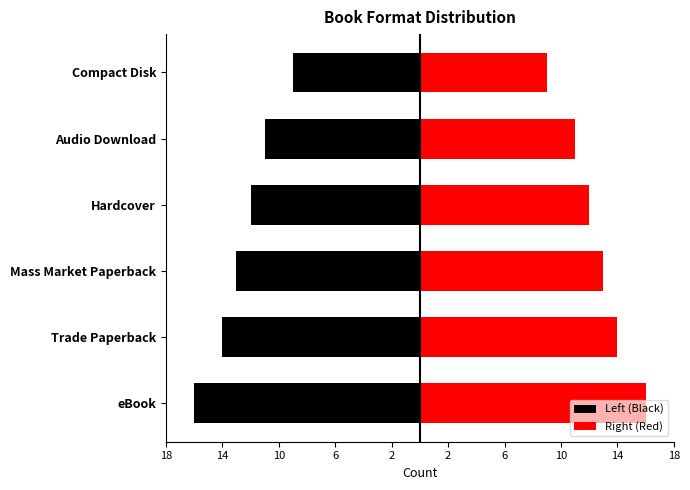

Reading left to right, transcribe all the data shown in this chart.

Left (Black): -16	-14	-13	-12	-11	-9
Right (Red): 16	14	13	12	11	9